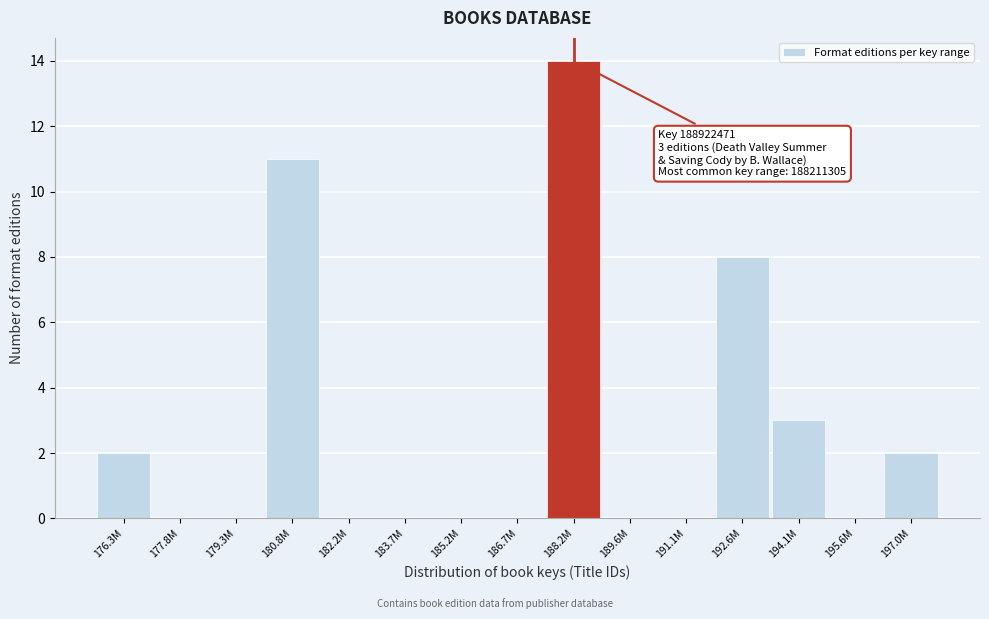

Reading left to right, list all the values displayed in this chart.

176.3M=2	177.8M=0	179.3M=0	180.8M=11	182.2M=0	183.7M=0	185.2M=0	186.7M=0	188.2M=14	189.6M=0	191.1M=0	192.6M=8	194.1M=3	195.6M=0	197.0M=2